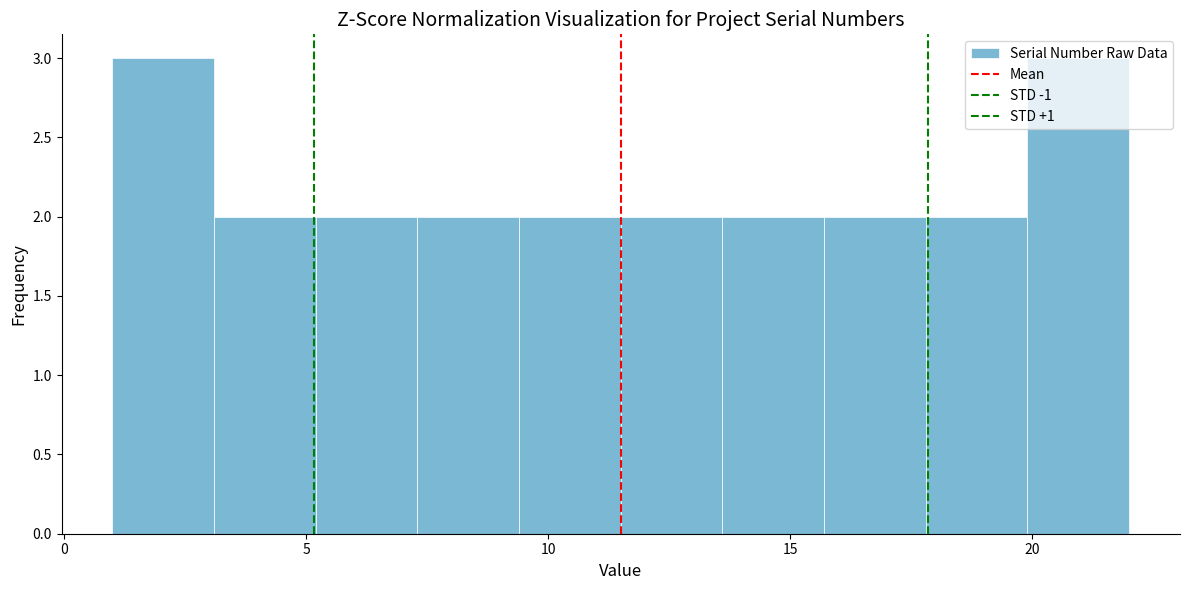

What is the height of the bar covering 5.2 to 7.3 on the x-axis? Neither the bar edges nor the heights are printed on the chart, so give them approximately, as read against the axes.

2